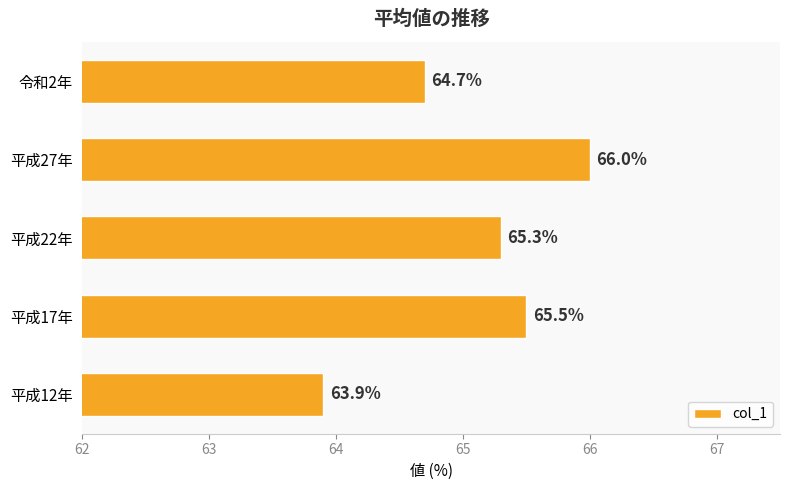

What is the ratio of the value at 平成17年 to the value at 平成22年?

1.0